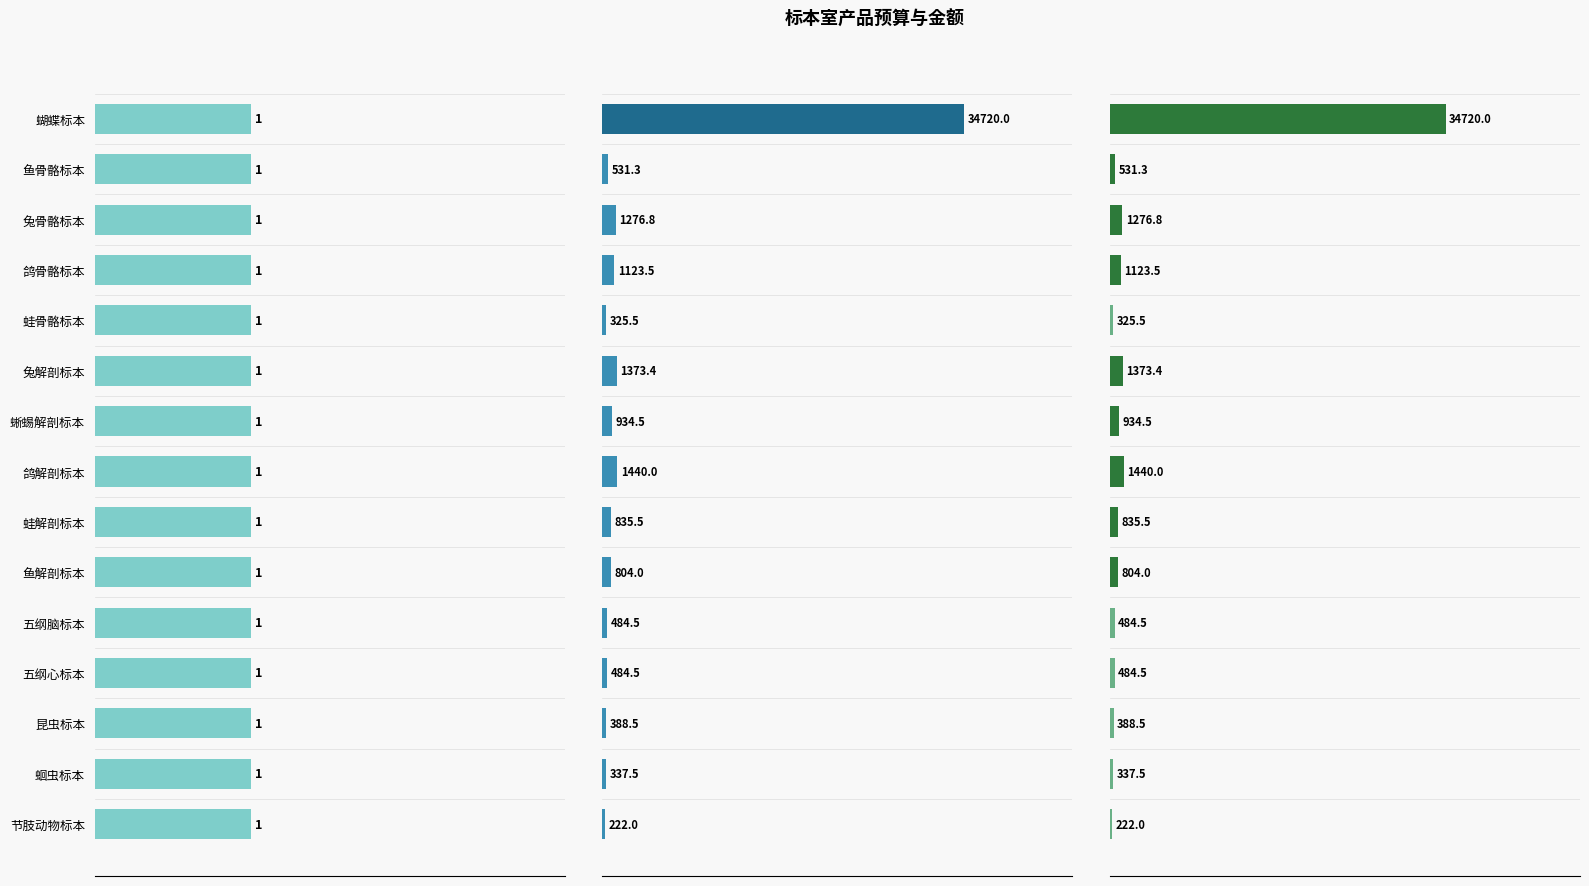

Count the number of categories in the chart.

15